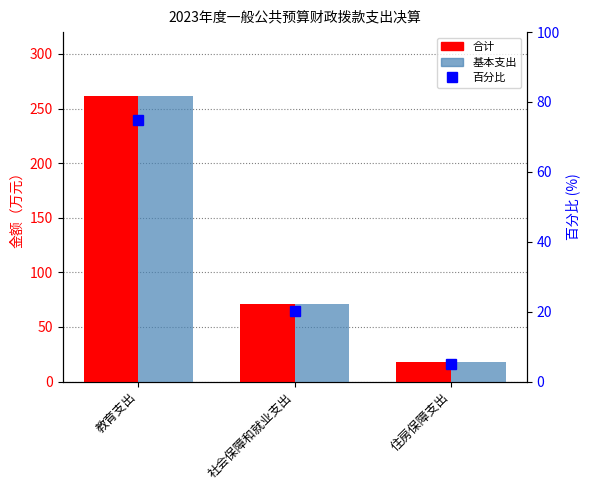

Reading left to right, extract all data points from this chart.

合计: 教育支出=261.4	社会保障和就业支出=70.7	住房保障支出=17.6
基本支出: 教育支出=261.4	社会保障和就业支出=70.7	住房保障支出=17.6
百分比: 教育支出=74.8	社会保障和就业支出=20.2	住房保障支出=5.0